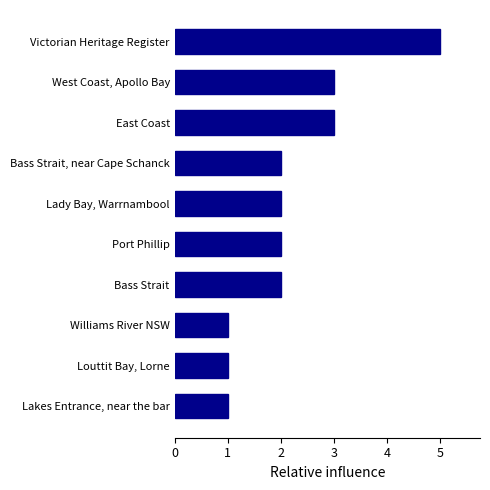

At which category does the chart reach its peak across all series?

Victorian Heritage Register